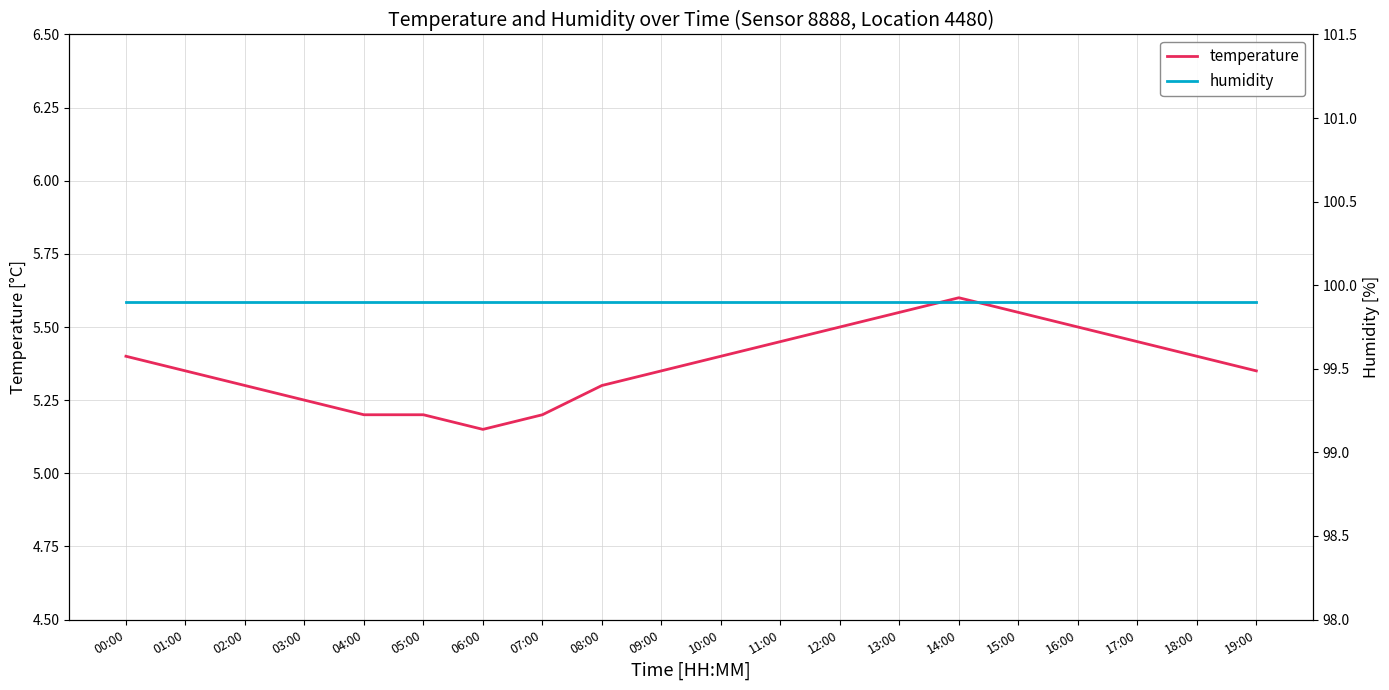

The value of humidity at 03:00 is 162.5. True or false?

False